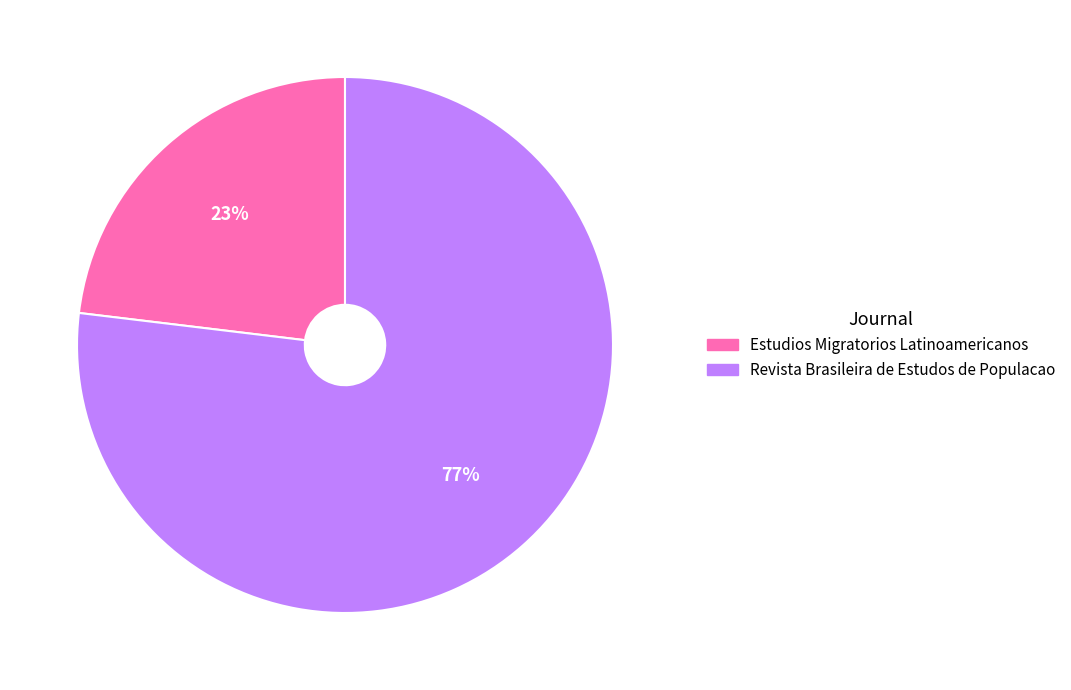

True or false: Estudios Migratorios Latinoamericanos accounts for 16% of the total.

False